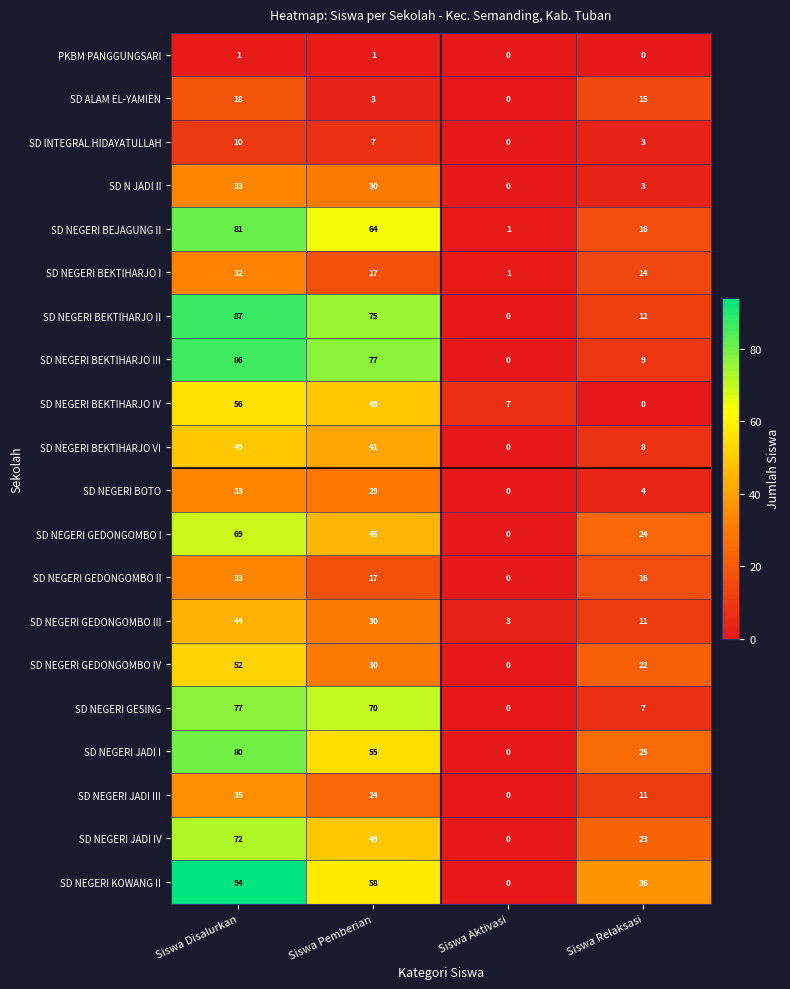

How many series are shown in this chart?

20